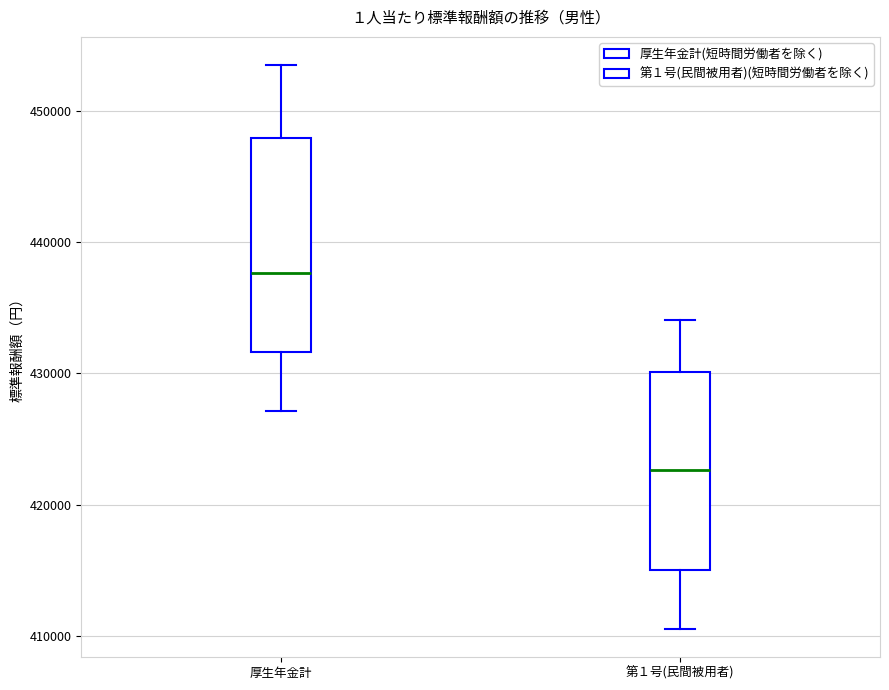

Where does the median line of the box for 厚生年金計 sit on the y-axis? The values are not printed on the chart, so give them approximately, as read against the axis.

438000